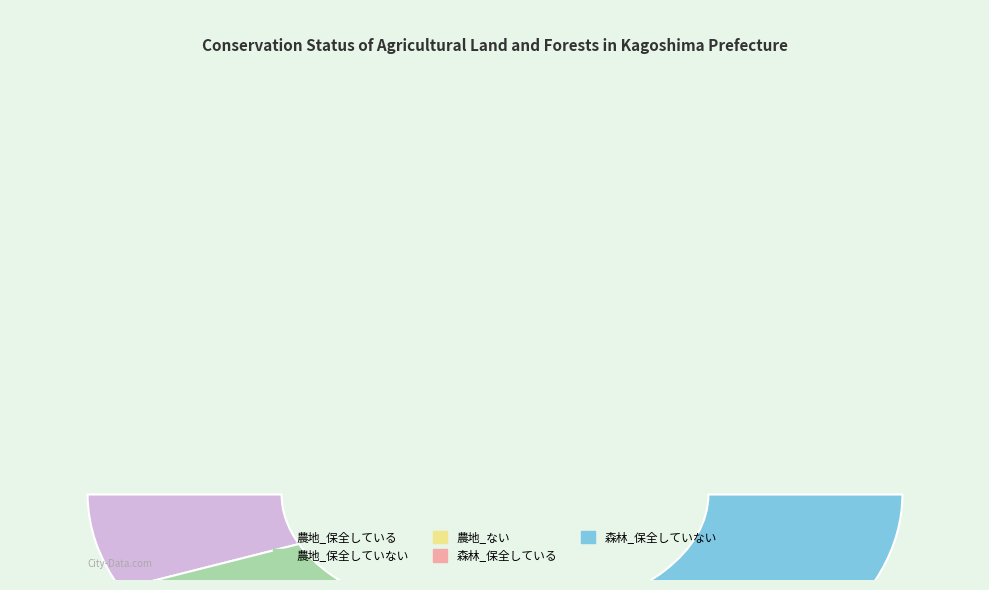

Rank the categories by value from lowest to highest.

農地_ない, 森林_保全している, 農地_保全している, 農地_保全していない, 森林_保全していない